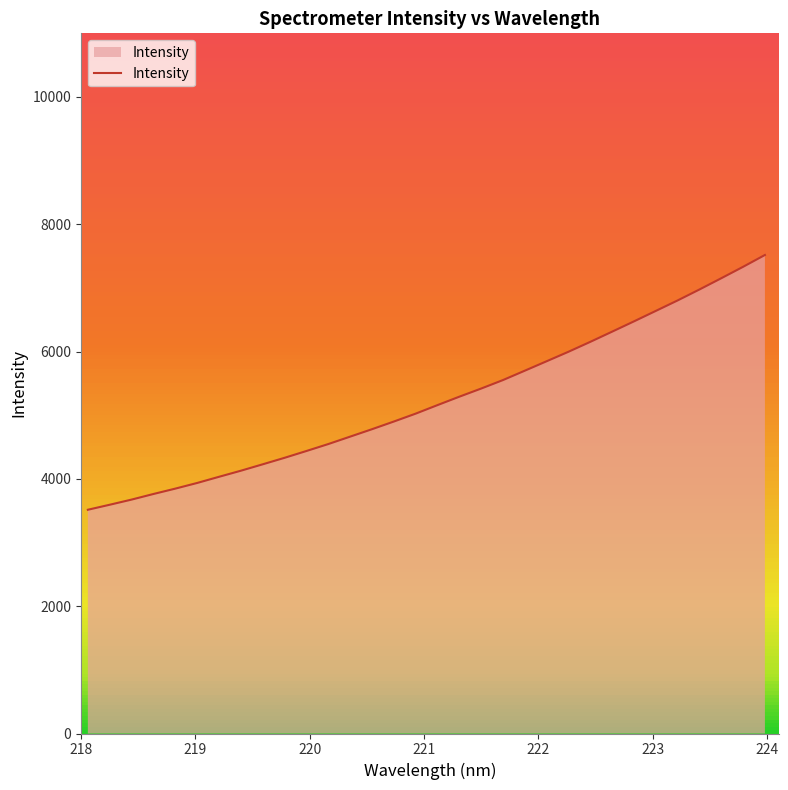

What is the difference between the maximum and minimum values?

4002.5